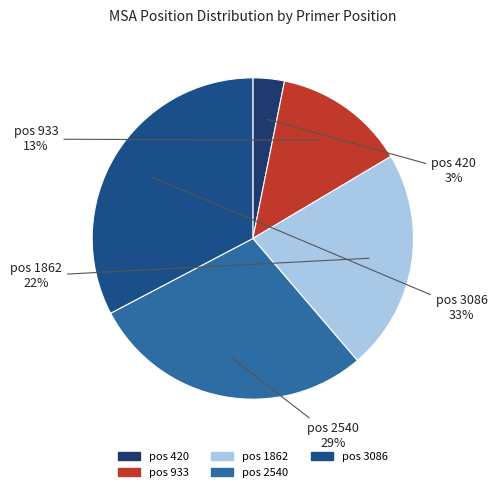

Is there a majority slice in this chart?

No